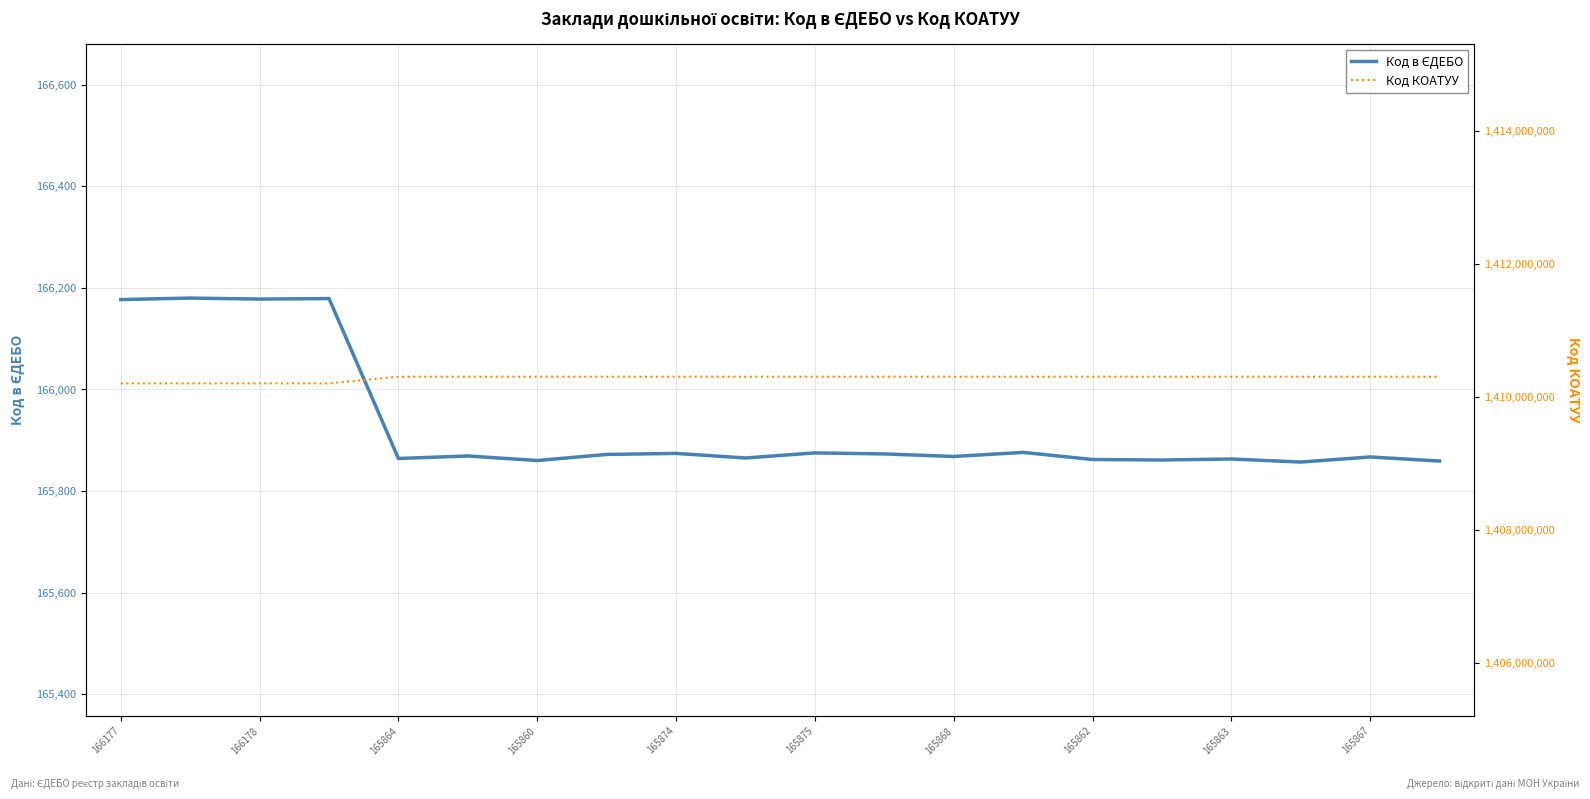

True or false: Код КОАТУУ and Код в ЄДЕБО cross at least once.

False